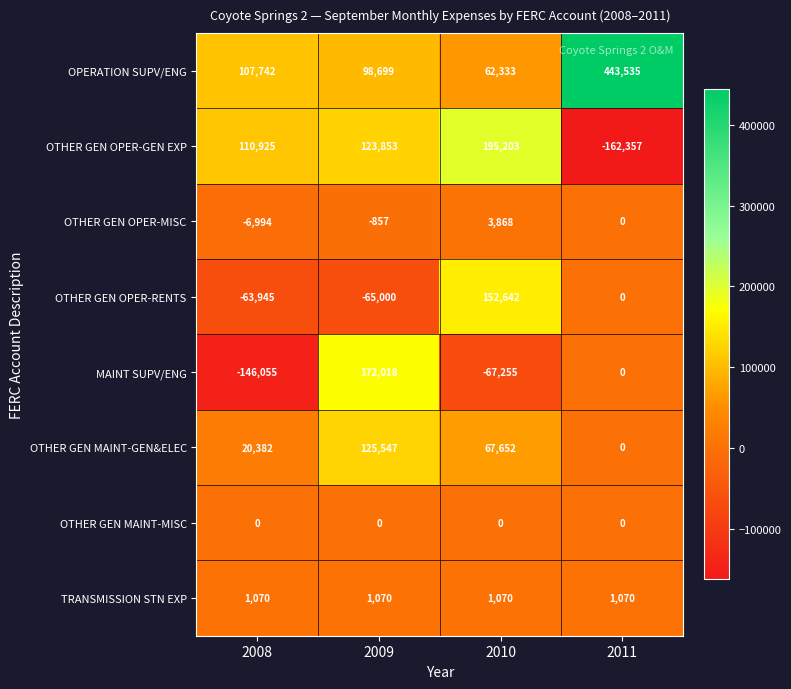

Which series has the largest total across all categories?

OPERATION SUPV/ENG